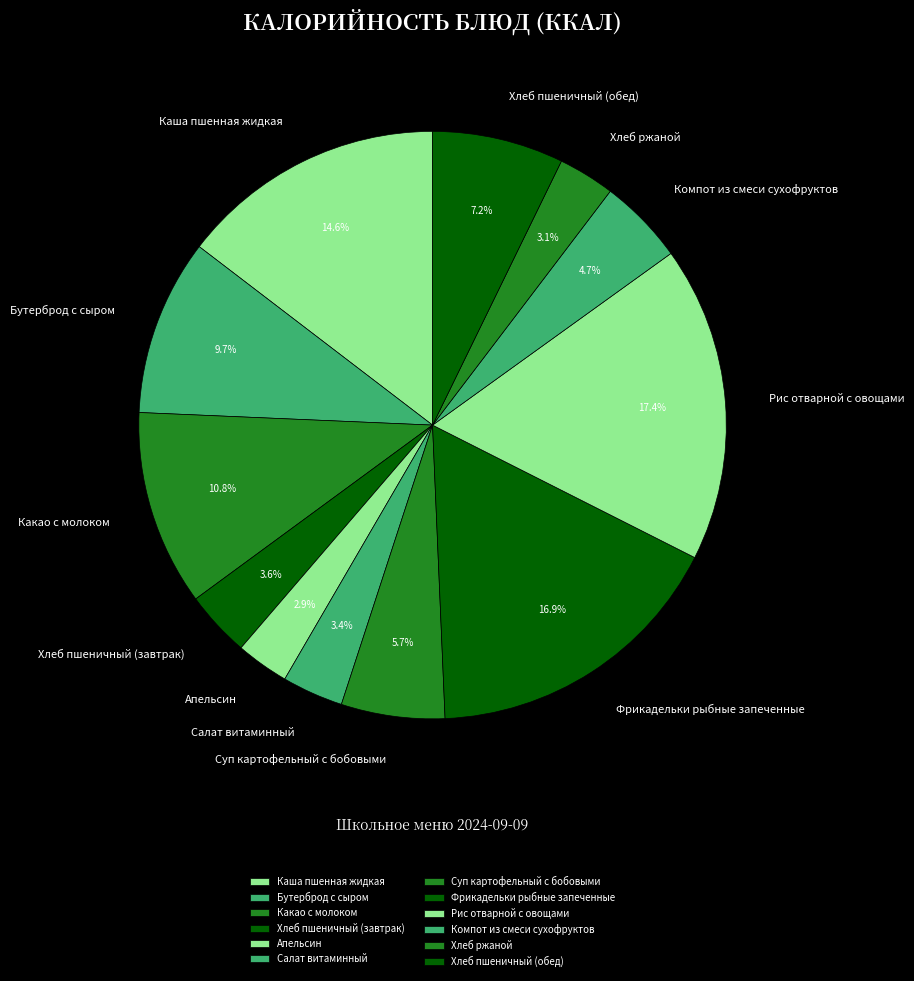

Which category has the biggest portion of the pie?

Рис отварной с овощами